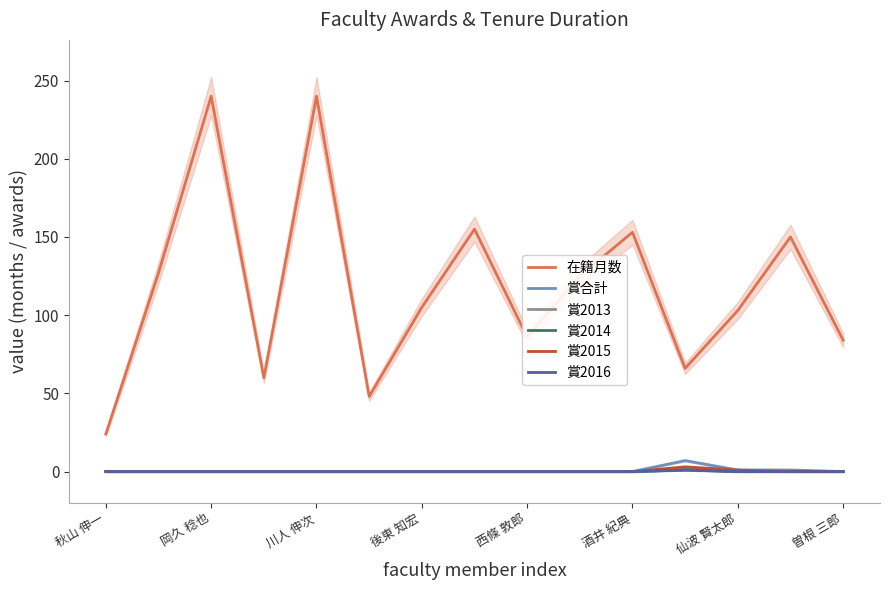

List the labels in order of 賞合計 value, largest first.

11, 12, 13, 秋山 伸一, 岡久 稔也, 川人 伸次, 後東 知宏, 西條 敦郎, 酒井 紀典, 仙波 賢太郎, 曽根 三郎, 8, 9, 10, 14